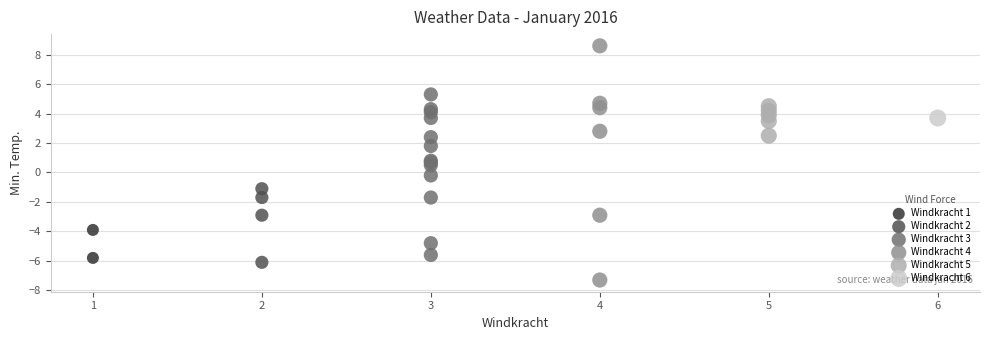

Which series contains the lowest Y value?

Windkracht 4